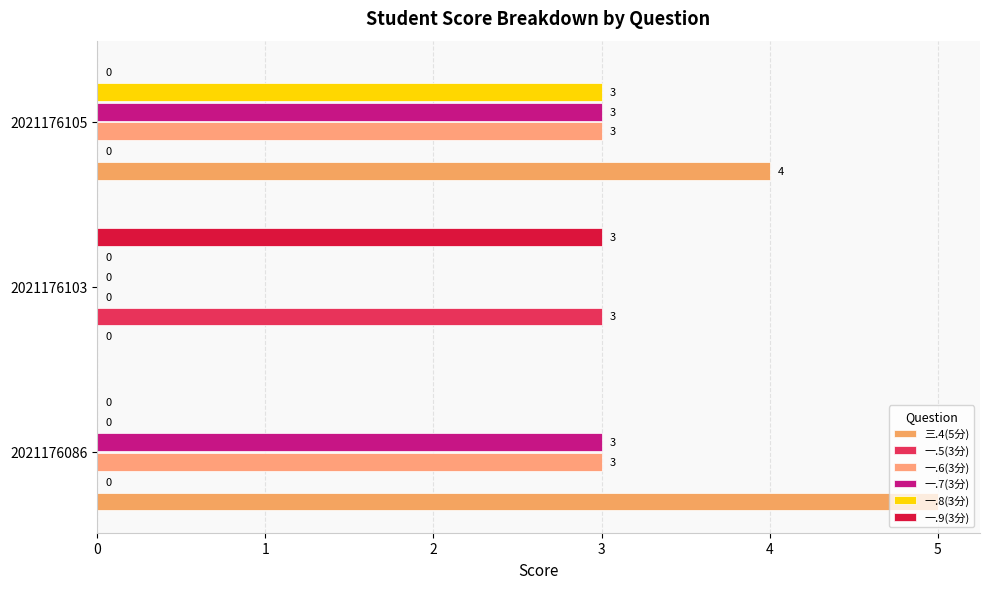

Which series has the largest total across all categories?

三.4(5分)